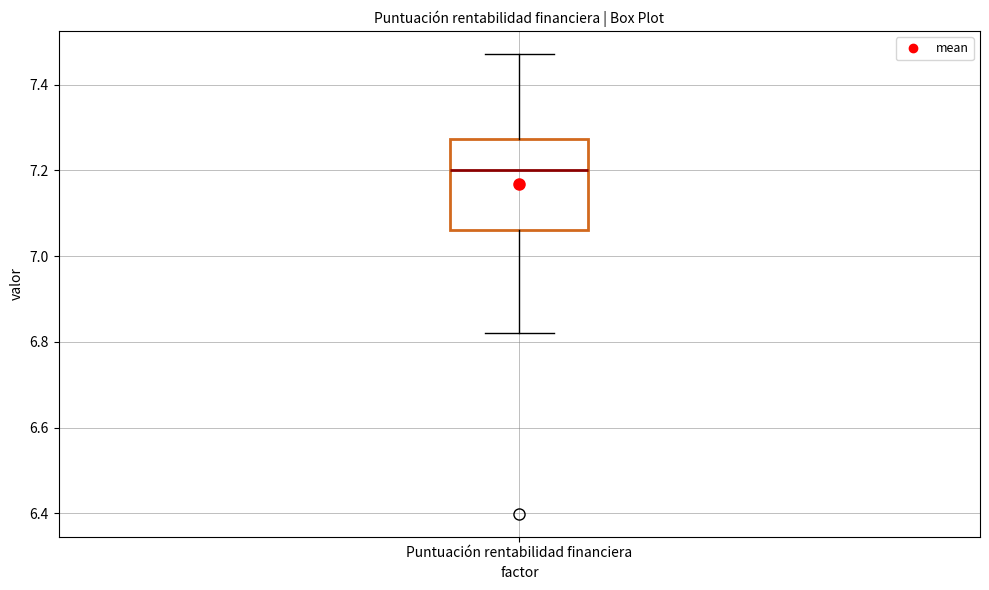

Read this box plot against the y-axis: the position of the median line, the range covered by the box, and the ends of both whiskers. The values are not printed on the chart, so give them approximately, as read against the axis.

median 7.20, box 7.06 to 7.28, whiskers 6.82 to 7.48